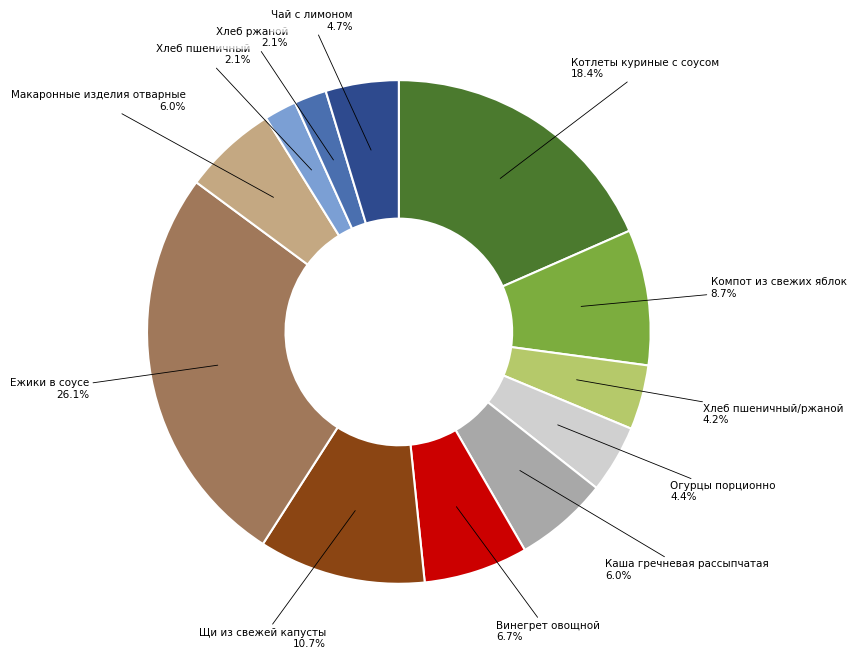

Is there a majority slice in this chart?

No